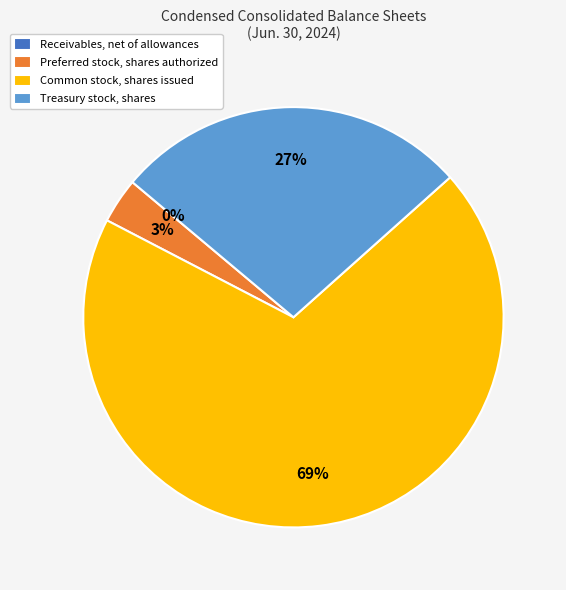

The Common stock, shares issued slice represents 79% of the pie. True or false?

False